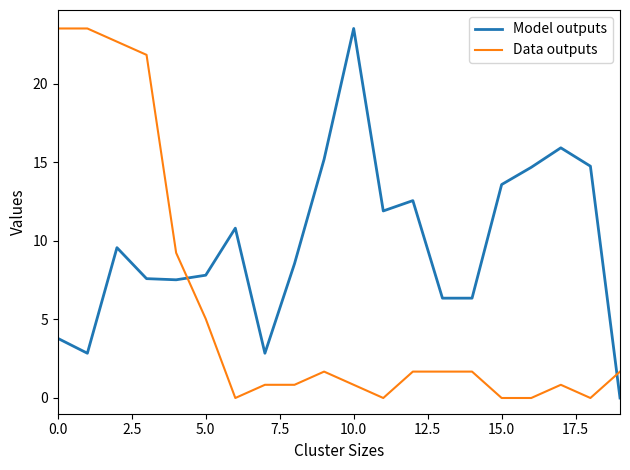

True or false: Data outputs and Model outputs intersect in this chart.

True